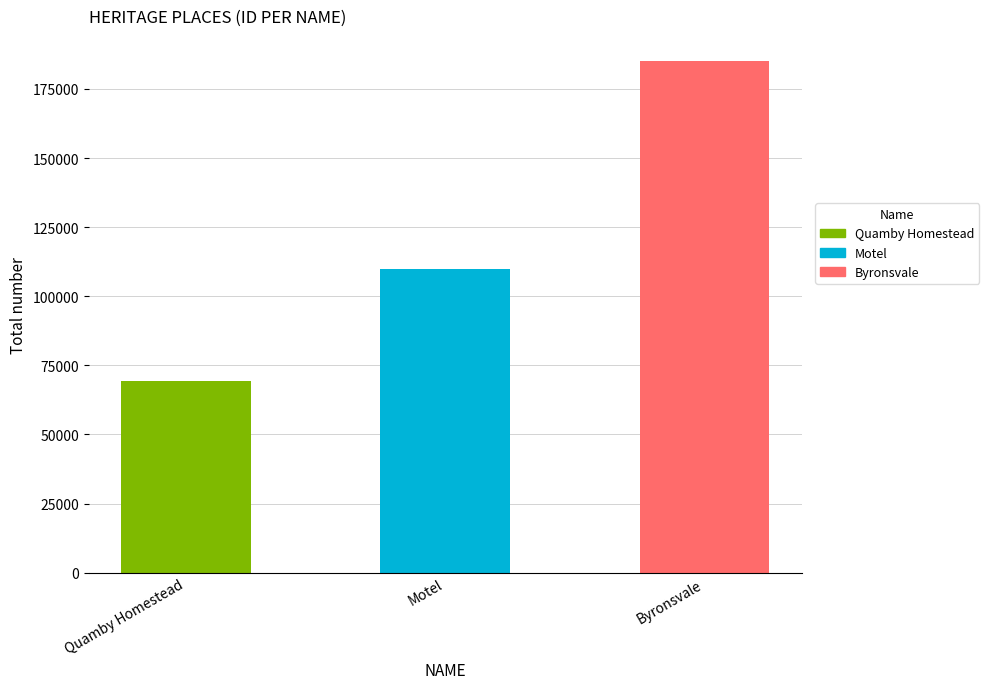

Count the values in the range 69333 to 184938.

3